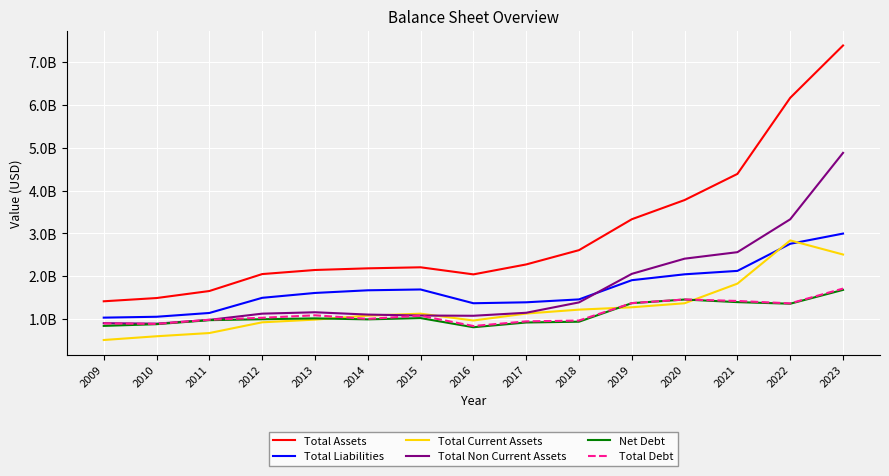

How many interior local valleys does the Total Liabilities series have?

1